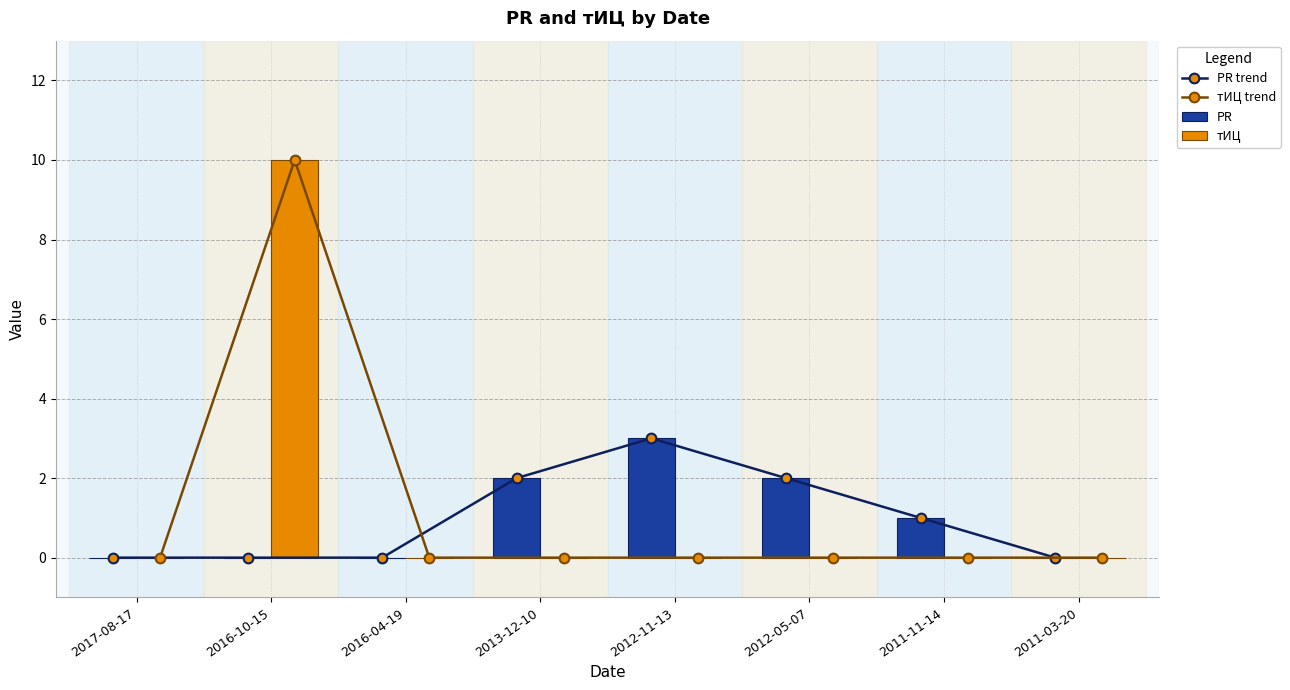

Which series has the largest total across all categories?

тИЦ trend